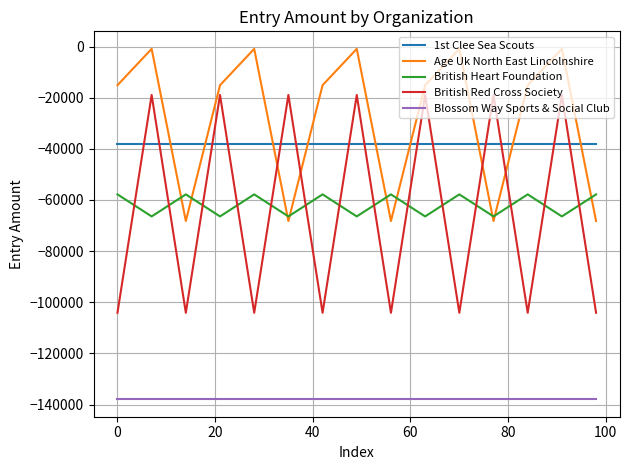

Which series has the largest range (max minus min)?

British Red Cross Society